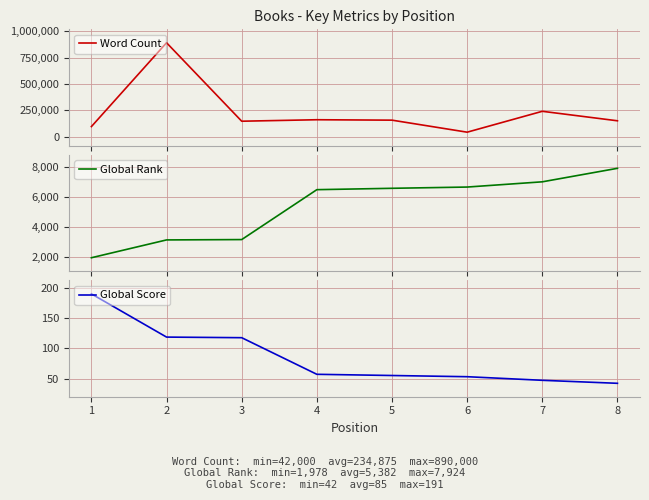

List the series in order of their peak value, highest first.

Word Count, Global Rank, Global Score